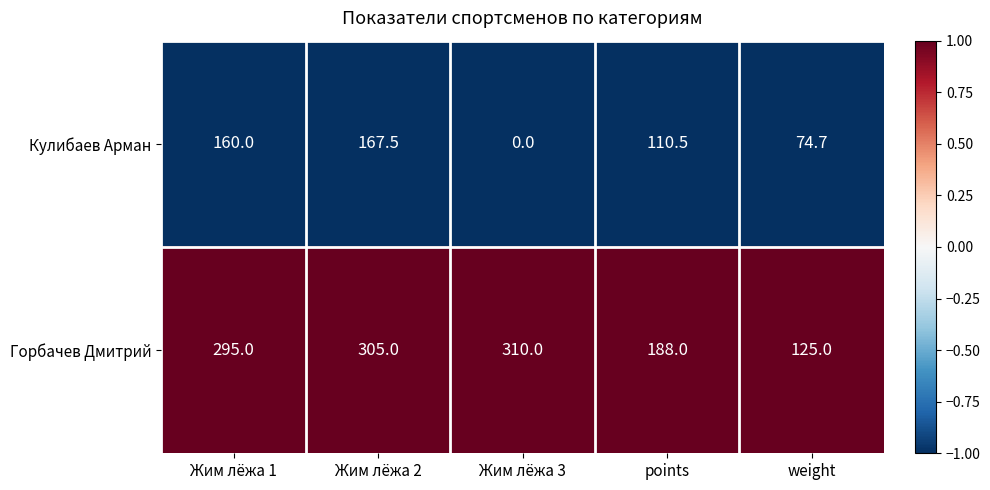

At Жим лёжа 2, list the series in order from smallest to largest.

Кулибаев Арман, Горбачев Дмитрий